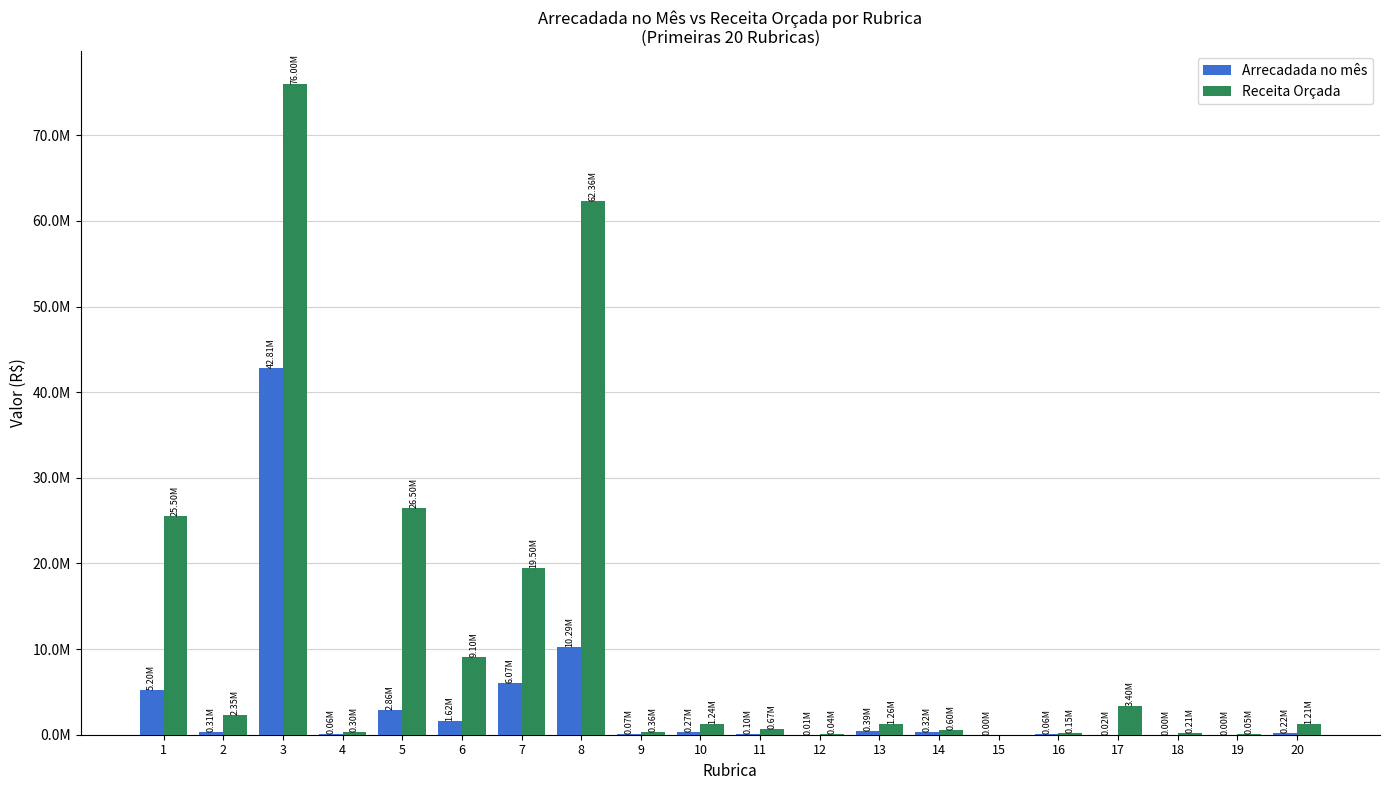

Rank the series by their average value, from lowest to highest.

Arrecadada no mês, Receita Orçada